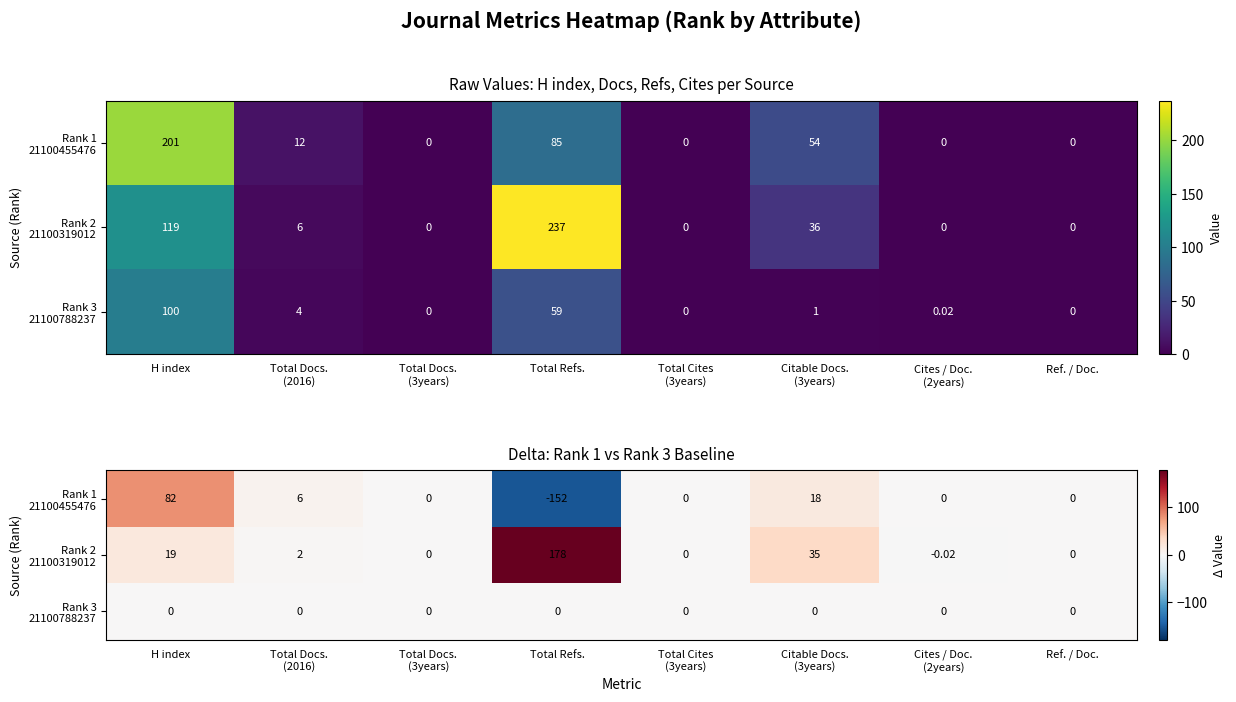

What is the sum of the Rank 1 21100455476 values at Citable Docs. (3years) and Total Docs. (2016)?

24.0